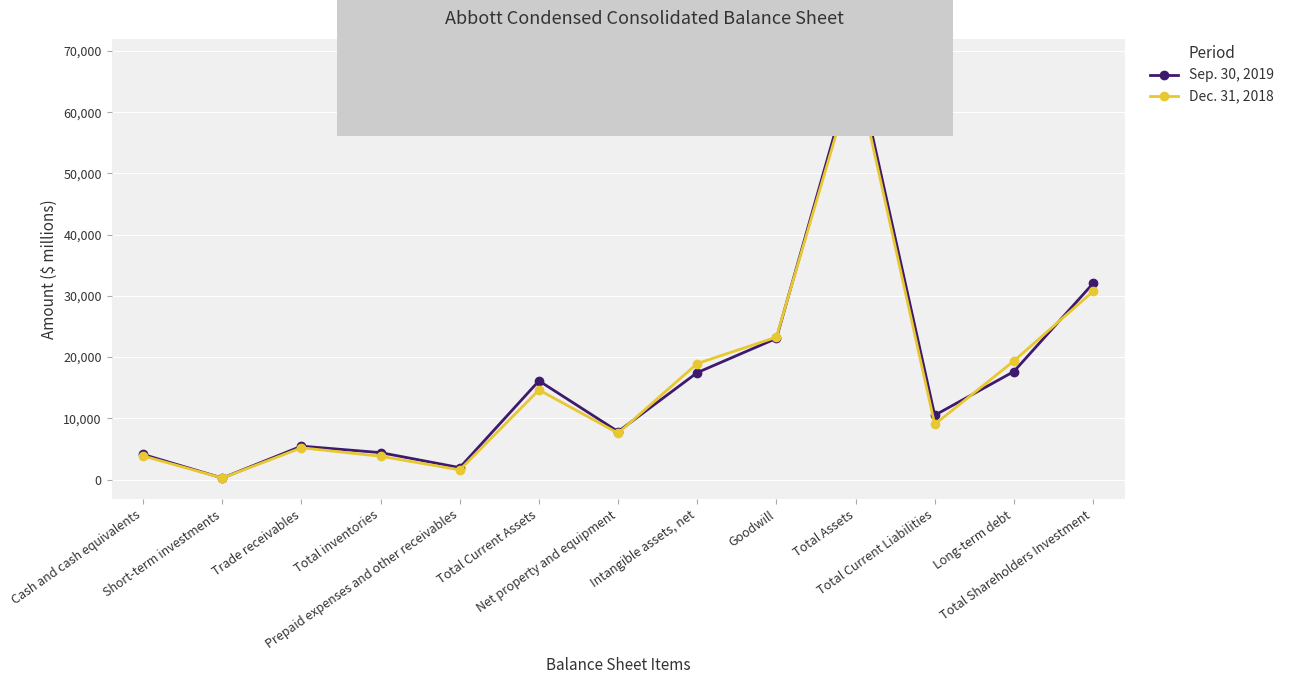

Where is the first local minimum for Dec. 31, 2018?

Short-term investments